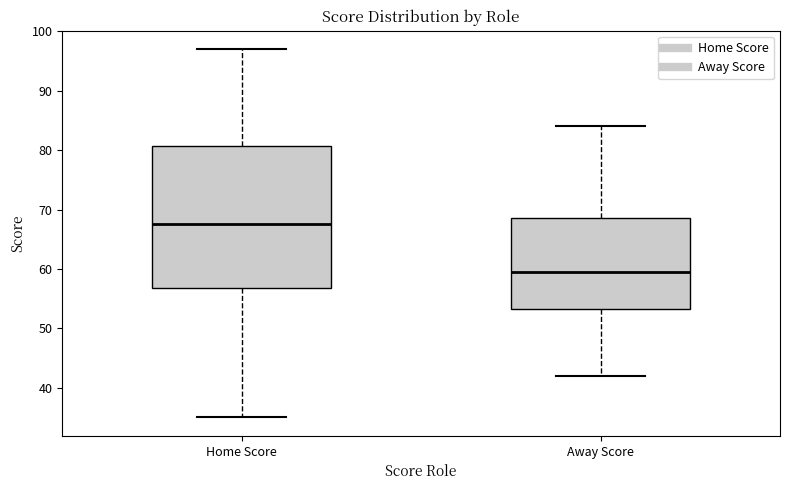

Where does the lower whisker of the box for Away Score end on the y-axis? The values are not printed on the chart, so give them approximately, as read against the axis.

42